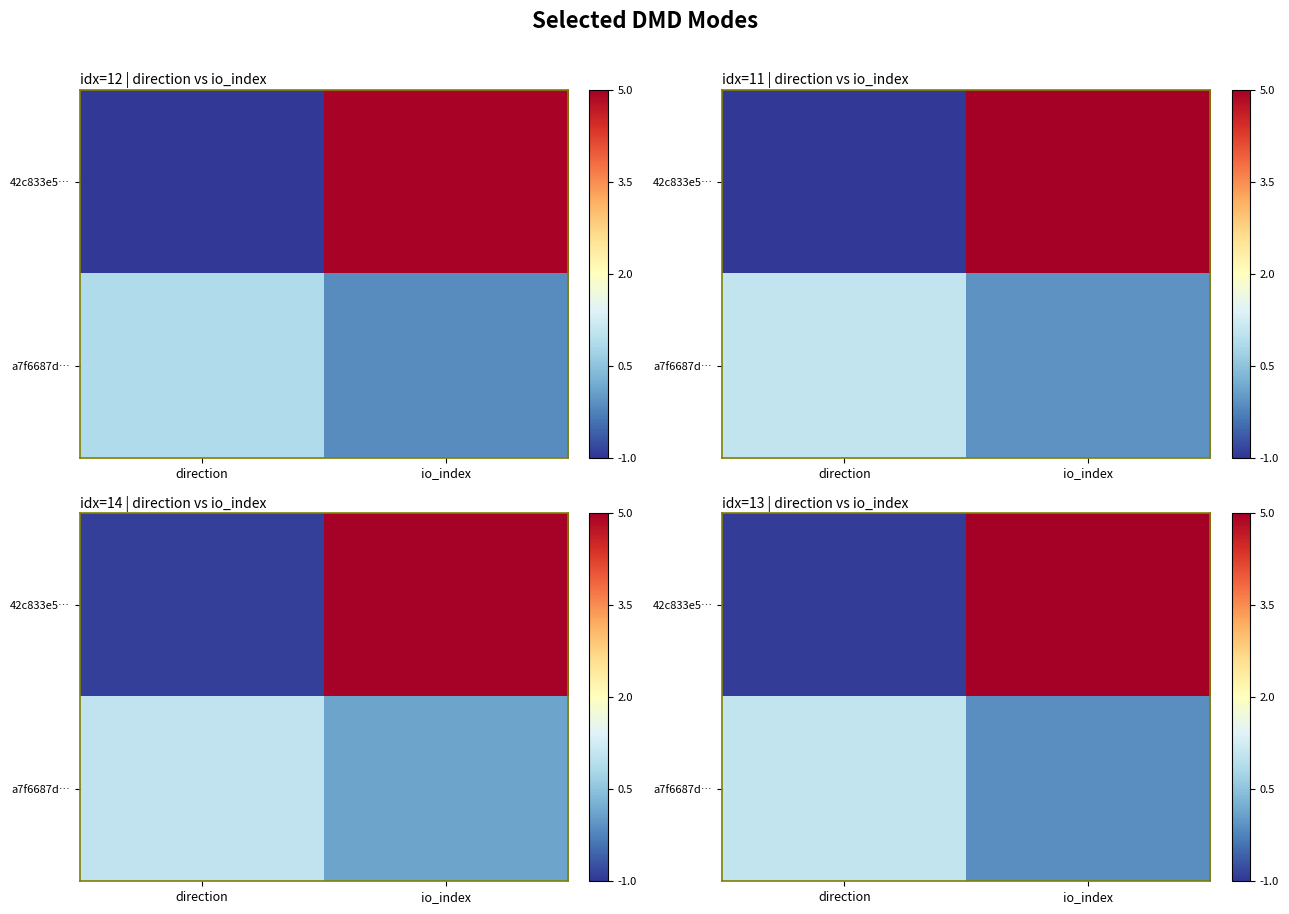

What is the difference between the highest and lowest values at direction?

2.0